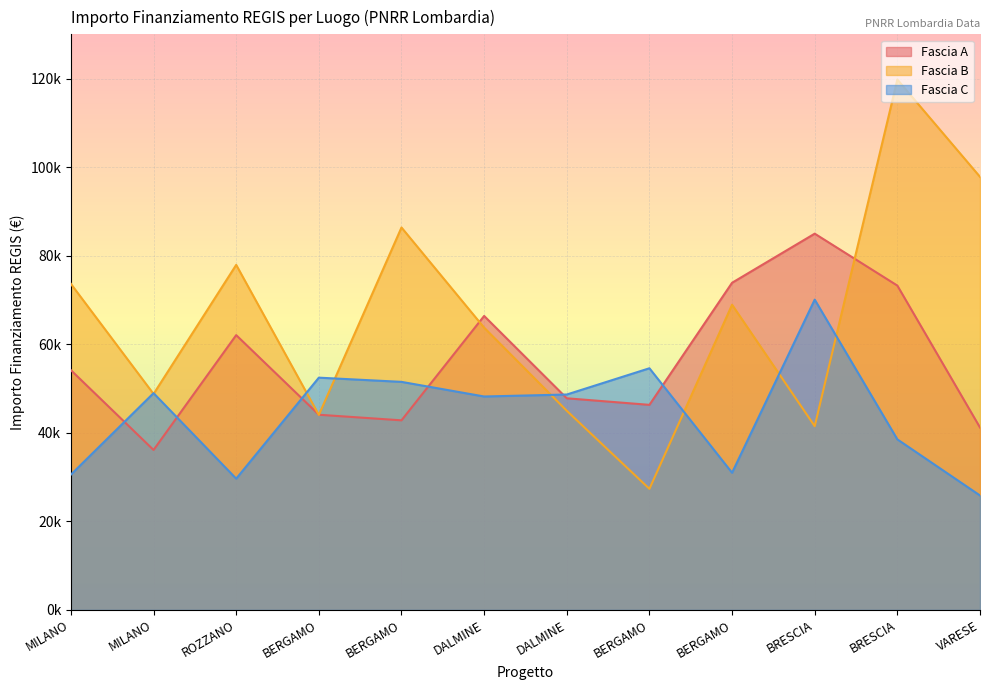

Reading left to right, what are all the values shown in this chart?

Fascia A: 54144.9	36123.8	62062.4	44080.6	42816.5	66393.6	47794.5	46312.5	73886.6	84977.9	73250.1	41196.6
Fascia B: 73636.1	48776.3	77926.5	44036.1	86371.0	63747.5	44978.7	27342.9	68925.6	41496.0	119783.4	97812.0
Fascia C: 30558.8	48957.9	29640.7	52455.4	51504.7	48200.6	48646.7	54577.6	30978.2	70077.9	38513.5	25842.4